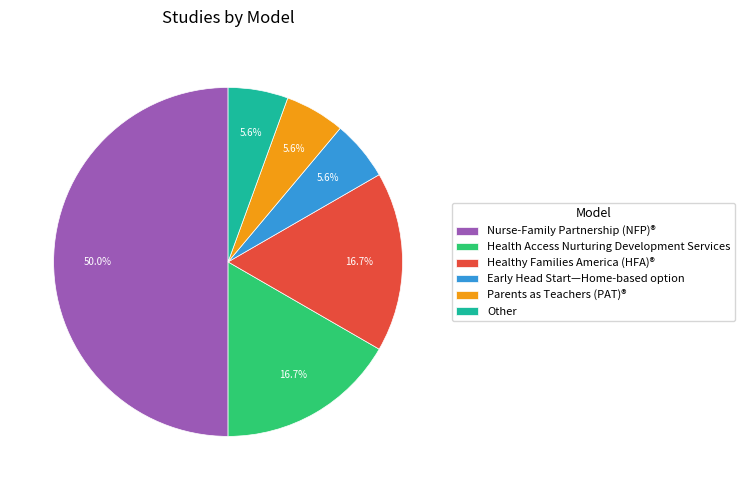

To the nearest percent, what is the average slice percentage?

17%